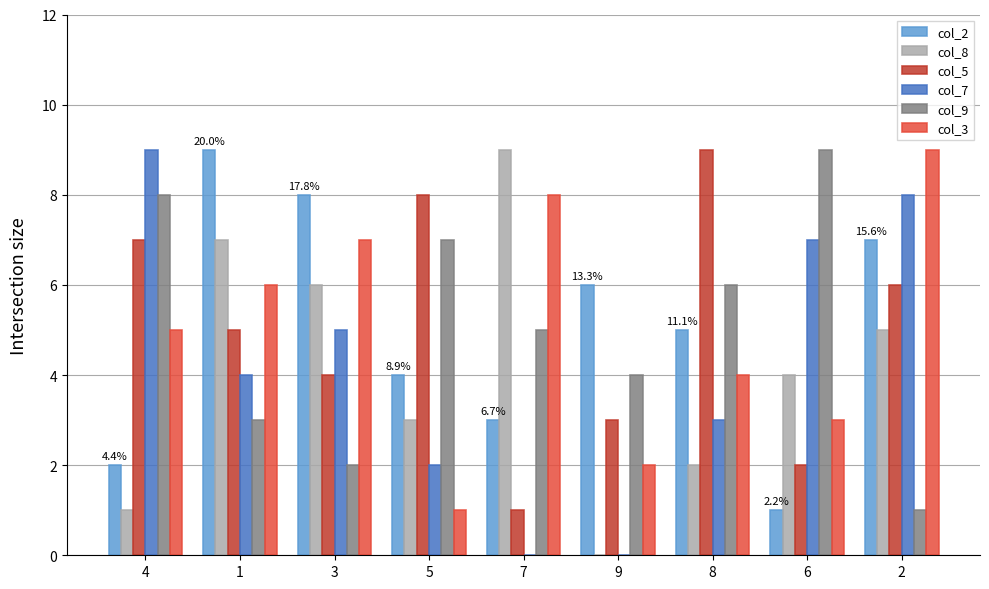

What is the maximum value shown in the chart?

9